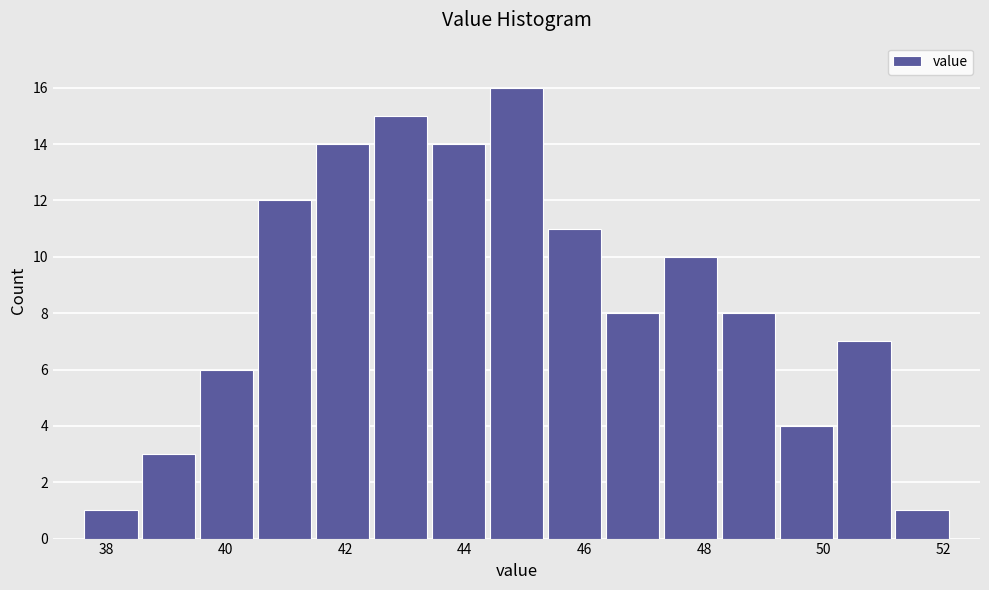

How tall is the bar that spans 51.2 to 52.2 on the x-axis? Neither the bar edges nor the heights are printed on the chart, so give them approximately, as read against the axes.

1